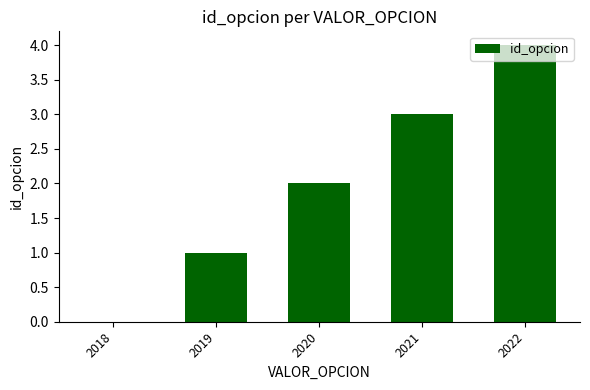

Between 2018 and 2021, which is larger?

2021